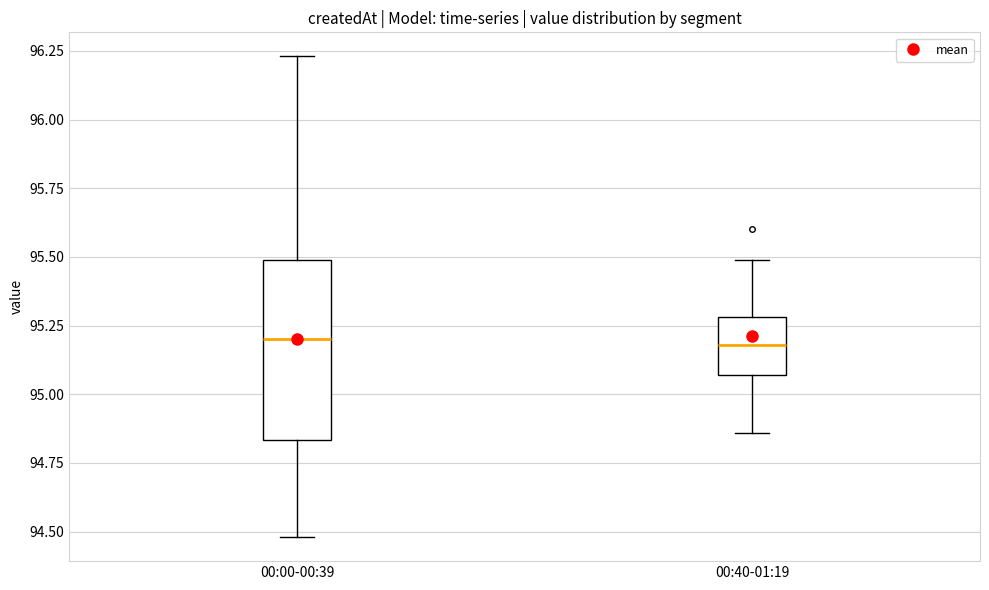

Which box is the tallest, from its lower edge to its upper edge?

00:00-00:39